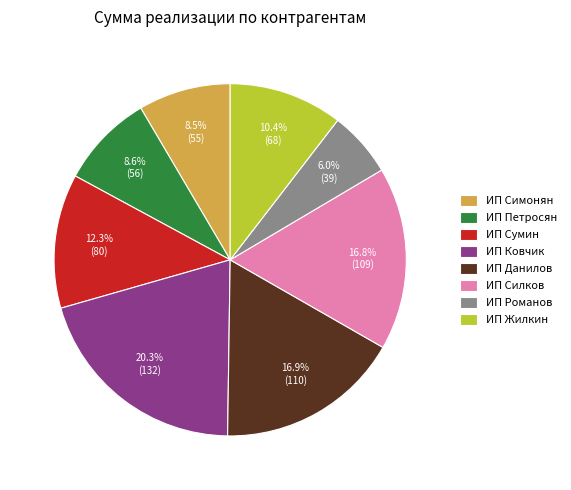

How many segments does this pie chart have?

8